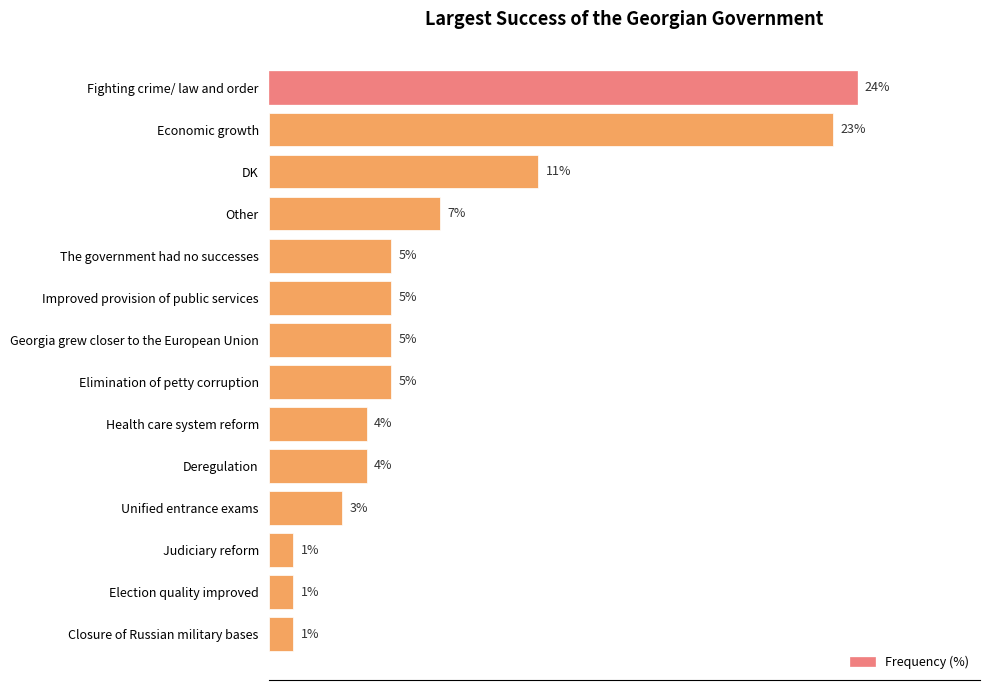

Which label corresponds to the largest value in the chart?

Fighting crime/ law and order